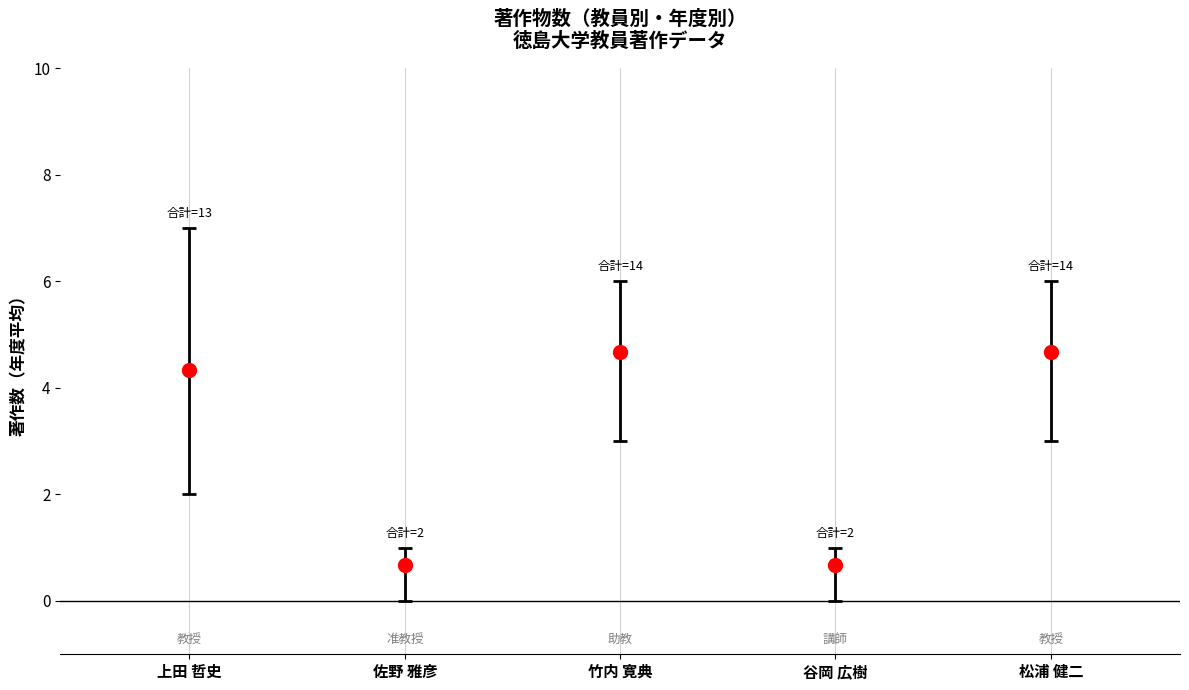

The 著作2023 series shows 1 at 佐野 雅彦. True or false?

False